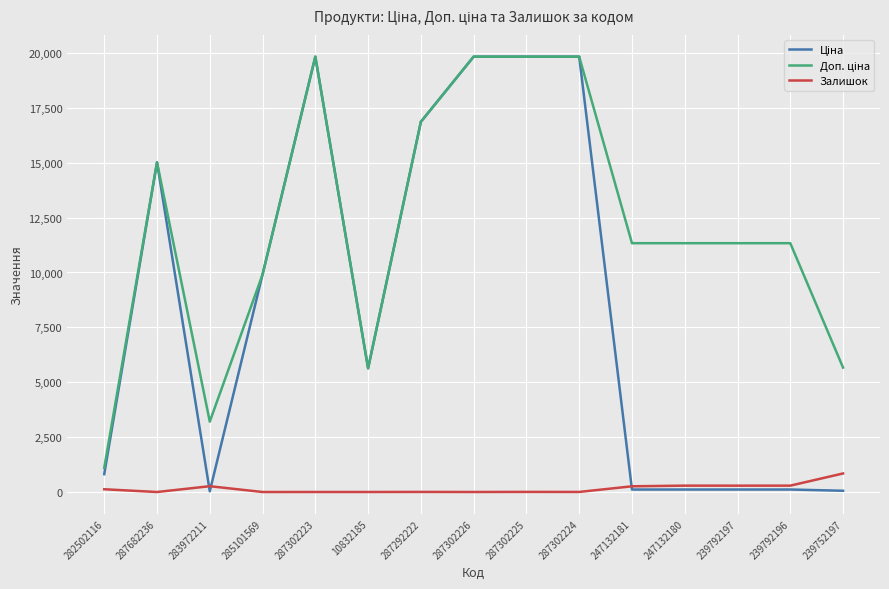

What is the spread (max minus min) of values at 287682236?

15019.2